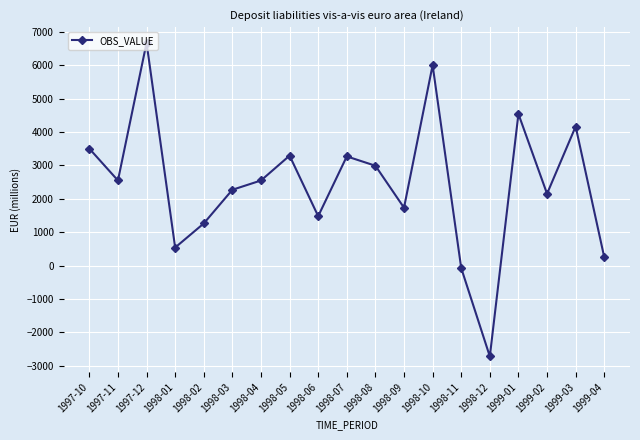

At which category does the data reach its first local valley?

1997-11